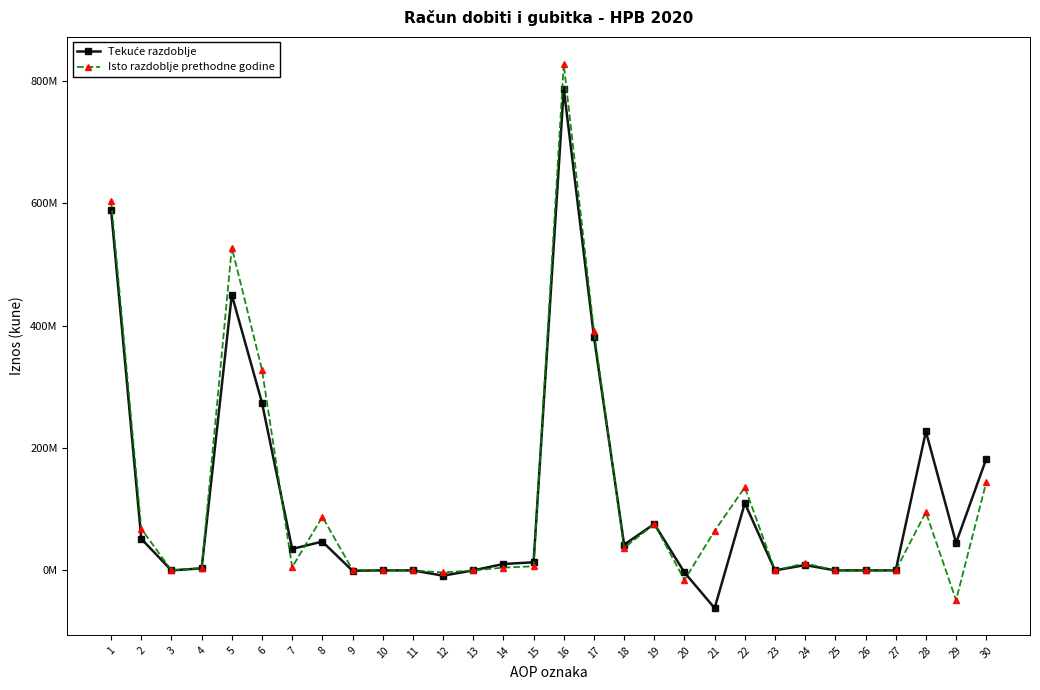

Is this an area chart (filled region under the line)?

No